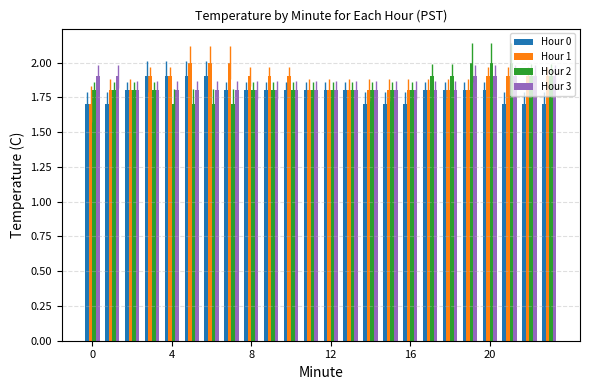

What is the value of the Hour 3 bar at the 9th from the left?

1.8